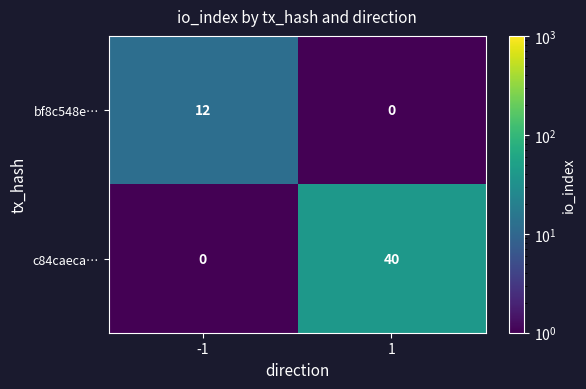

Reading right to left, what are all the values shown in this chart?

bf8c548e…: 0	12
c84caeca…: 40	0